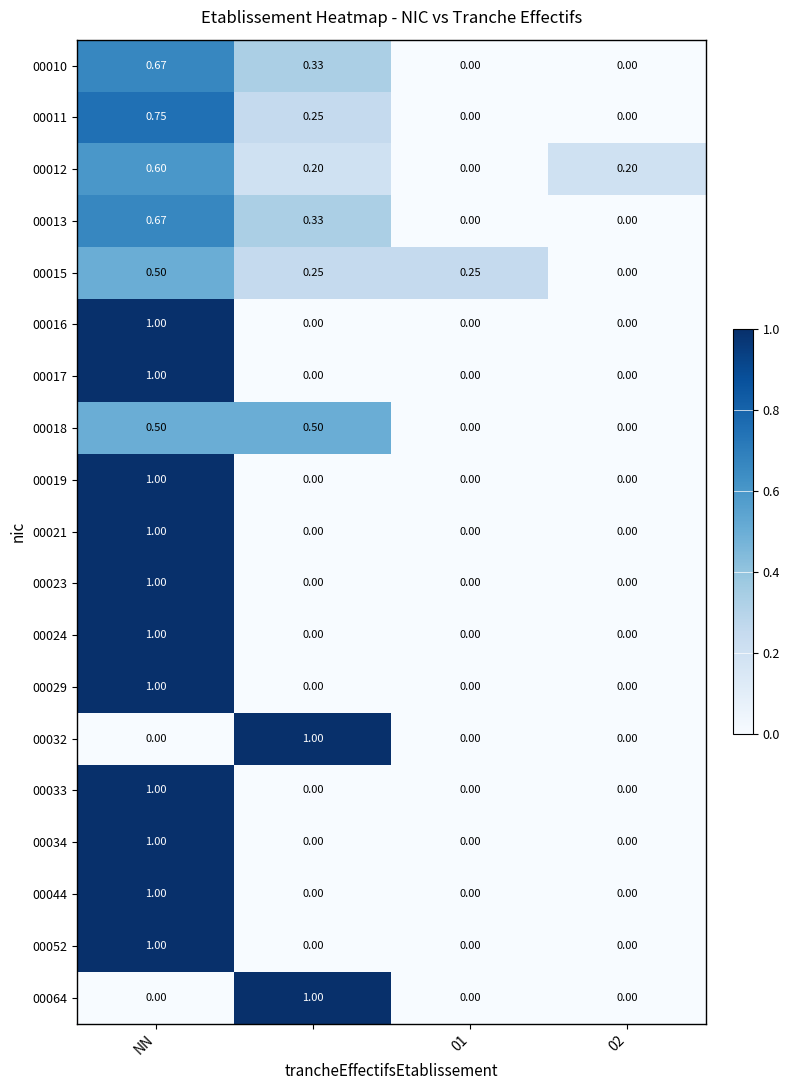

Reading left to right, list all the values displayed in this chart.

00010: 0.7	0.3	0.0	0.0
00011: 0.8	0.2	0.0	0.0
00012: 0.6	0.2	0.0	0.2
00013: 0.7	0.3	0.0	0.0
00015: 0.5	0.2	0.2	0.0
00016: 1.0	0.0	0.0	0.0
00017: 1.0	0.0	0.0	0.0
00018: 0.5	0.5	0.0	0.0
00019: 1.0	0.0	0.0	0.0
00021: 1.0	0.0	0.0	0.0
00023: 1.0	0.0	0.0	0.0
00024: 1.0	0.0	0.0	0.0
00029: 1.0	0.0	0.0	0.0
00032: 0.0	1.0	0.0	0.0
00033: 1.0	0.0	0.0	0.0
00034: 1.0	0.0	0.0	0.0
00044: 1.0	0.0	0.0	0.0
00052: 1.0	0.0	0.0	0.0
00064: 0.0	1.0	0.0	0.0